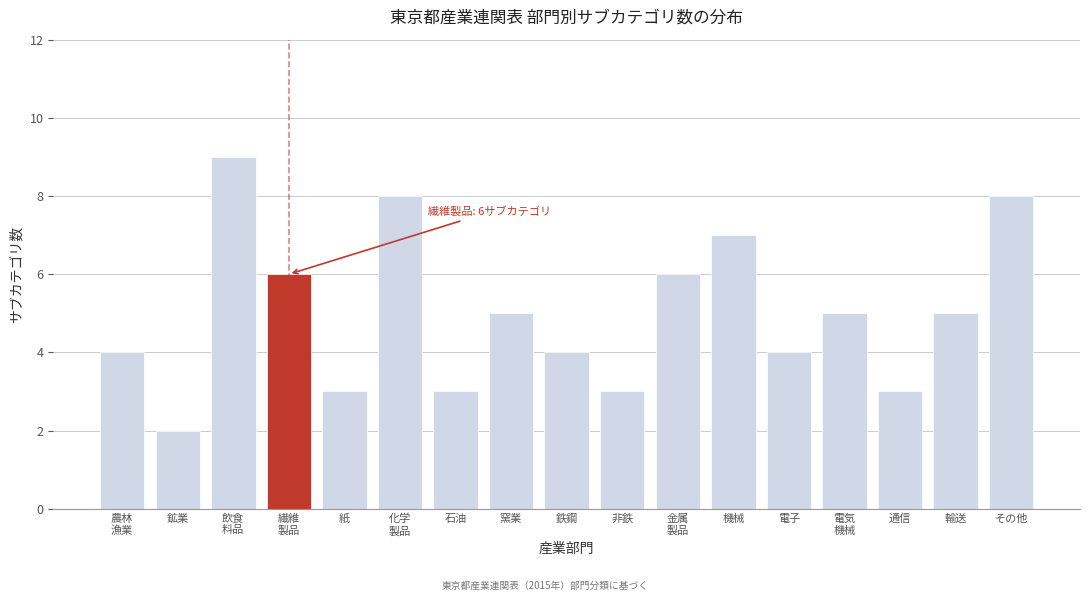

Reading left to right, list all the values displayed in this chart.

4	2	9	6	3	8	3	5	4	3	6	7	4	5	3	5	8